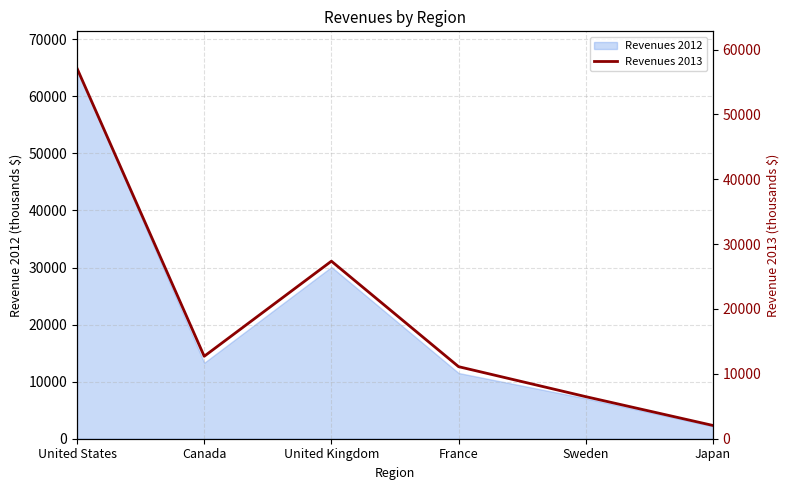

Reading left to right, what are all the values shown in this chart?

United States=57093	Canada=12710	United Kingdom=27371	France=11107	Sweden=6484	Japan=2045